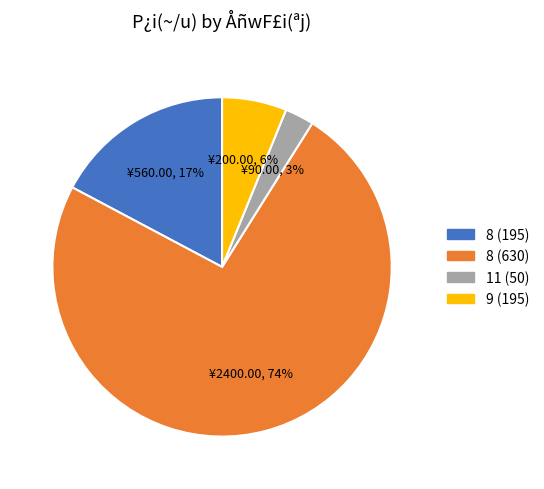

Do 11 (50) and 9 (195) together represent more than half of the pie?

No